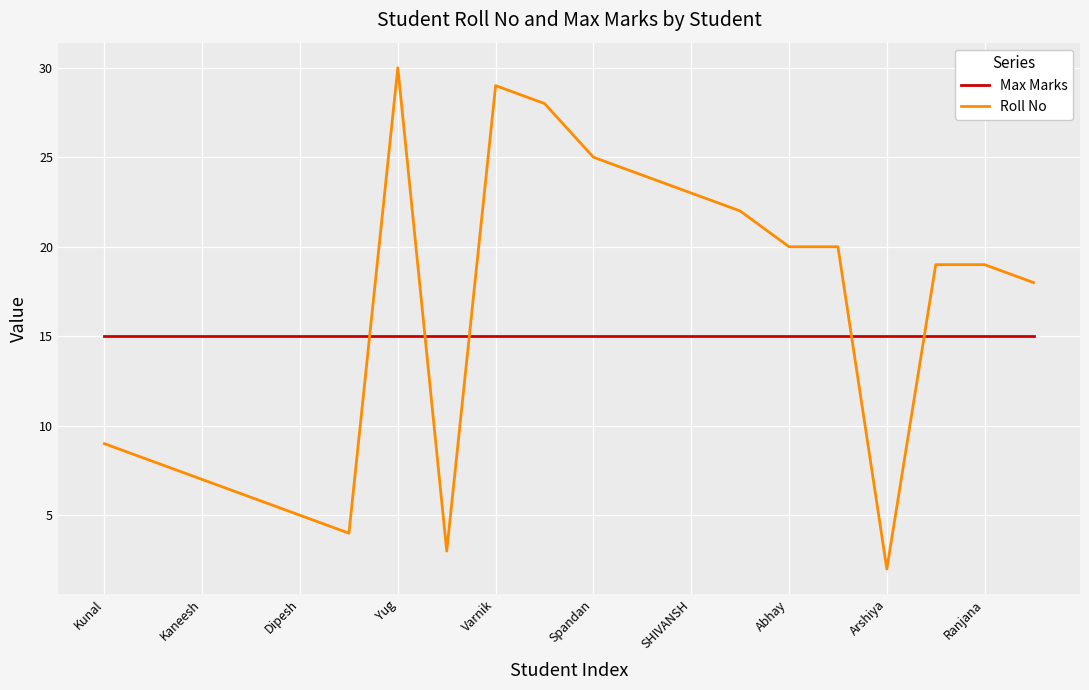

What is the highest value of the Max Marks series?

15